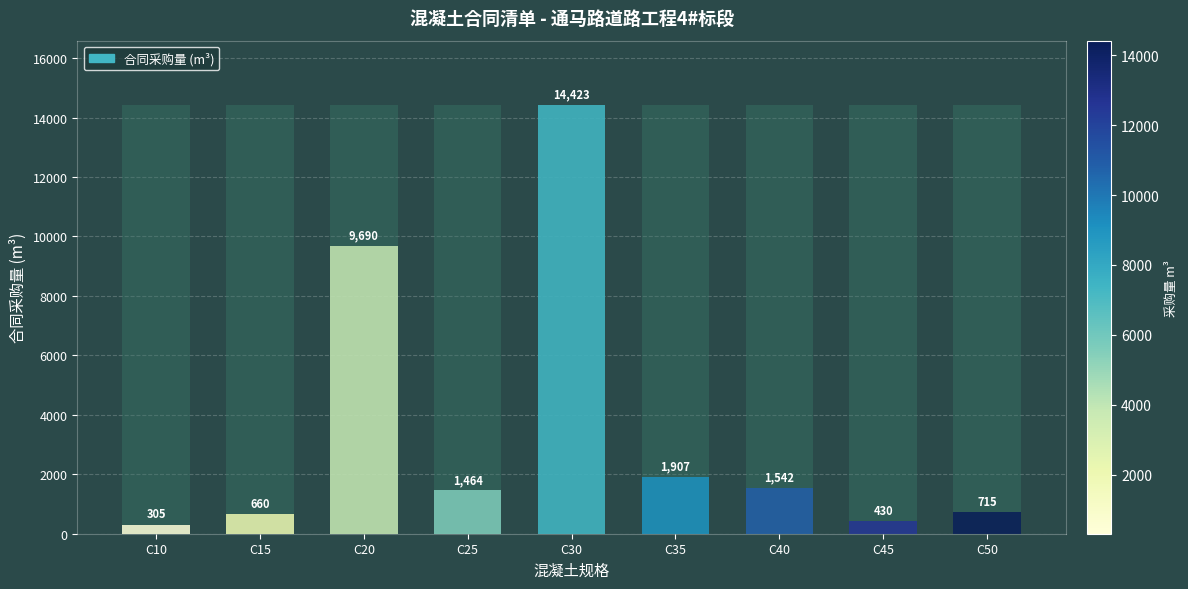

The chart shows a value of 139 at C45. True or false?

False